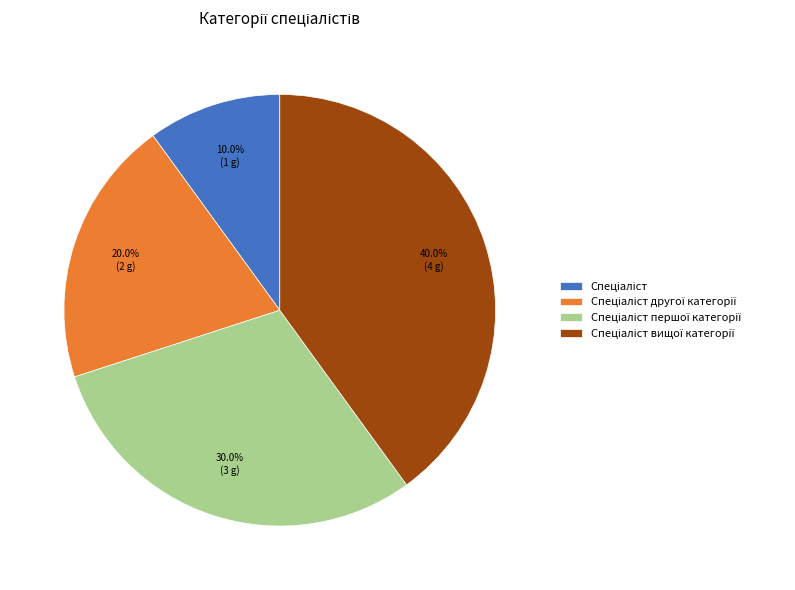

Does any single category account for the majority?

No